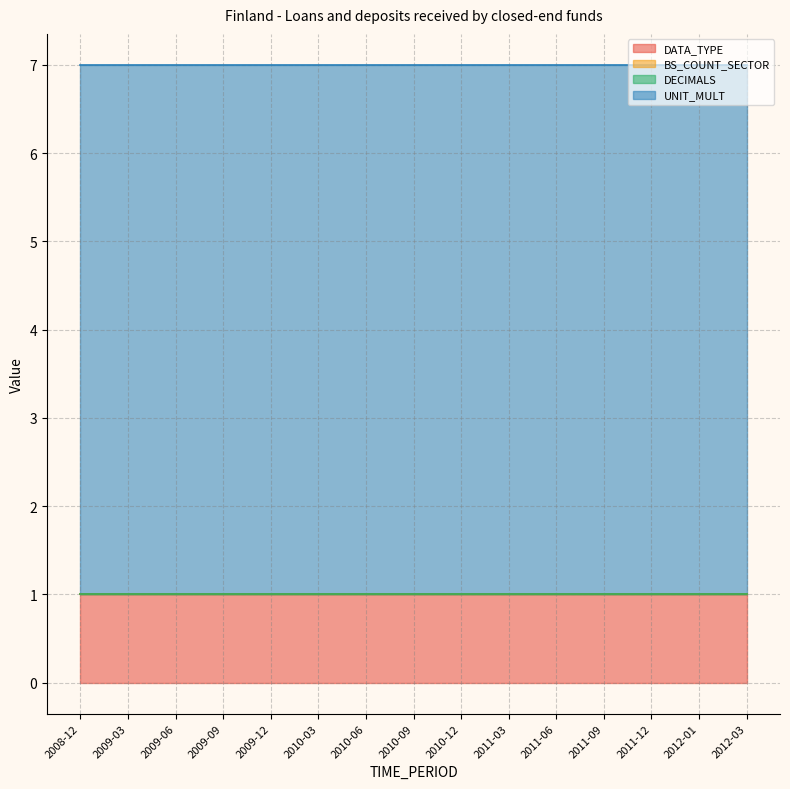

True or false: UNIT_MULT and DECIMALS intersect in this chart.

False